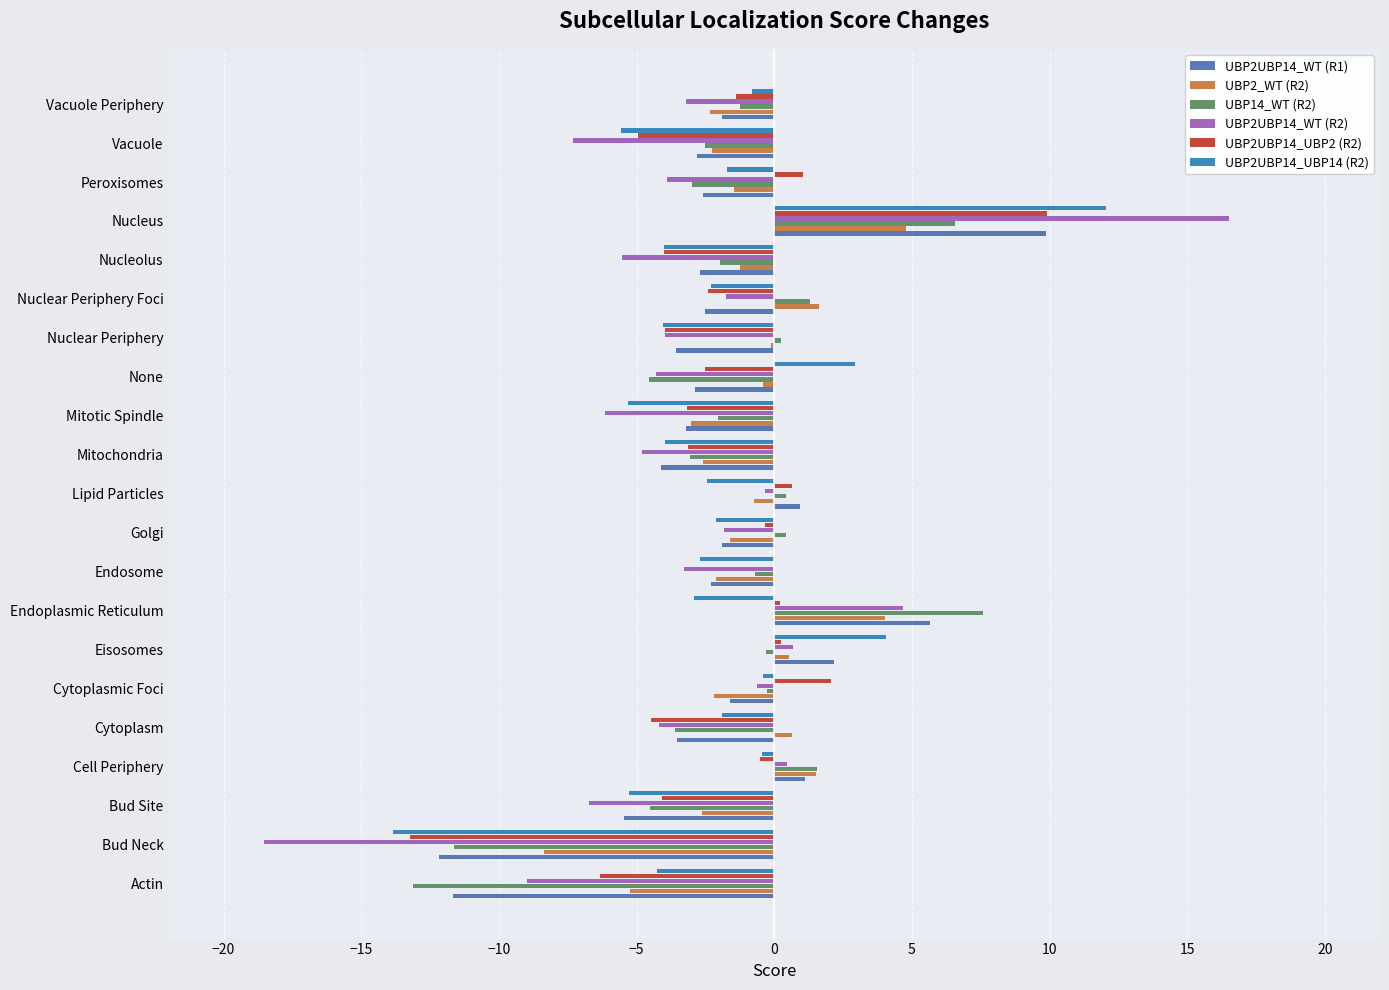

At which label does UBP14_WT (R2) reach its peak?

Endoplasmic Reticulum